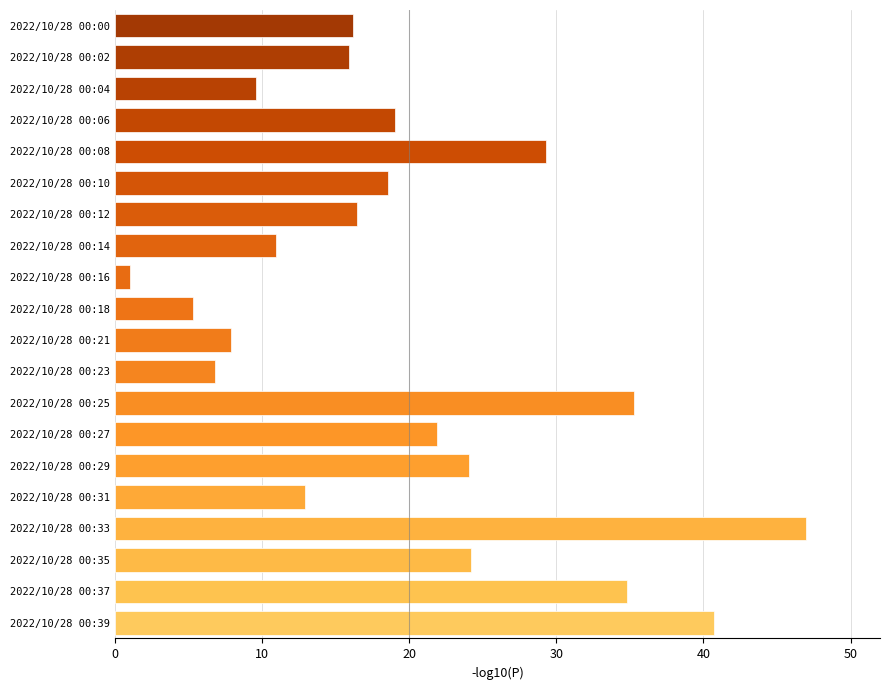

What is the change in value from 2022/10/28 00:00 to 2022/10/28 00:33?

+30.8